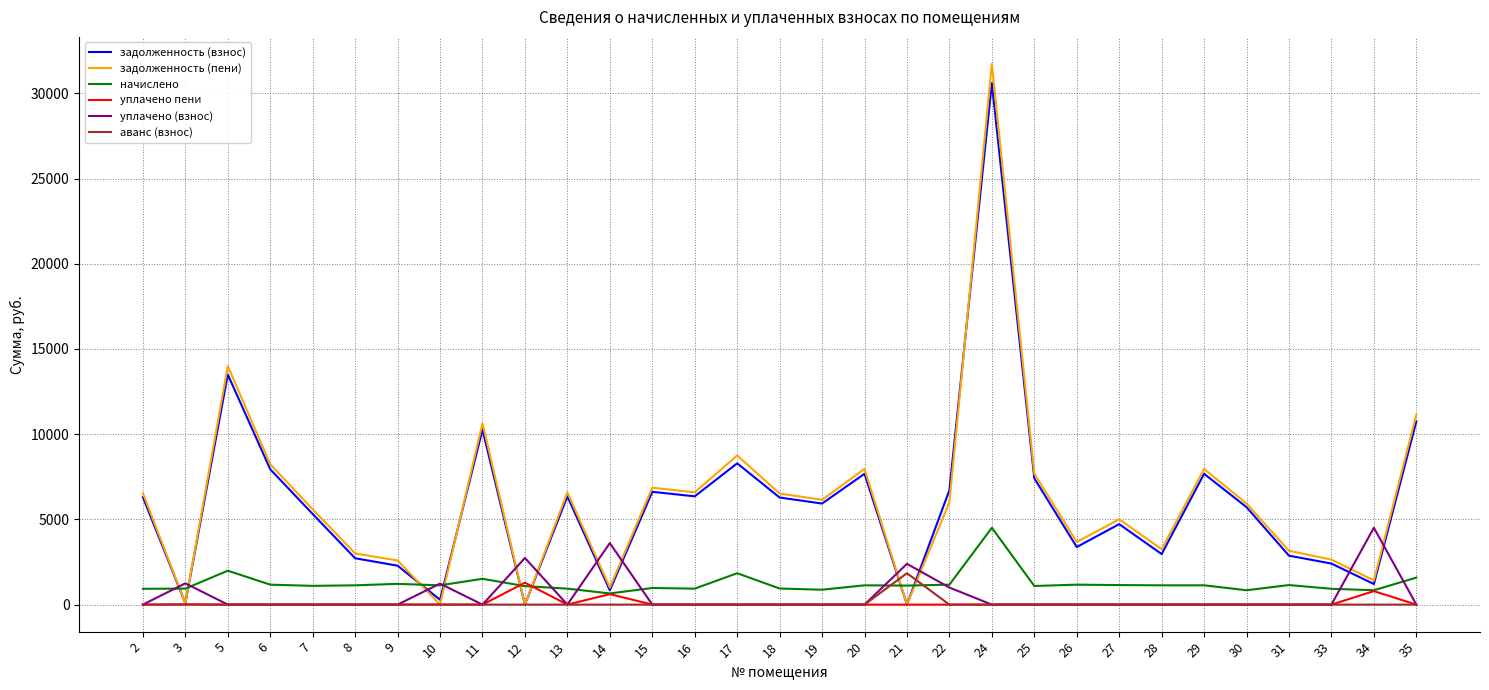

Which series ends up on top after the final intersection of начислено and задолженность (пени)?

задолженность (пени)